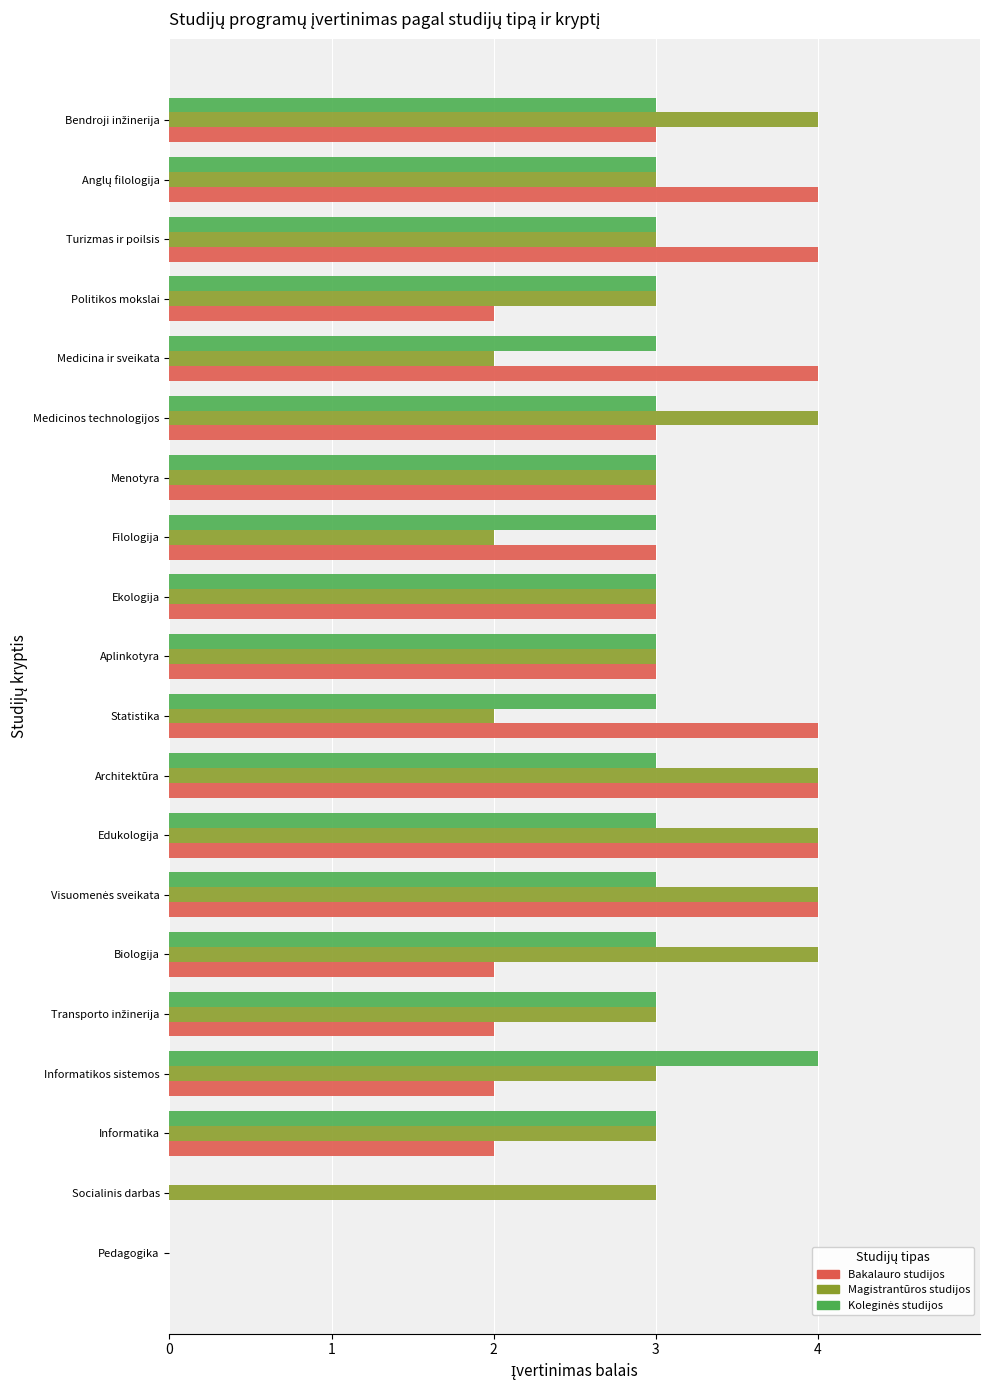

Which series changed the most between Politikos mokslai and Turizmas ir poilsis?

Bakalauro studijos